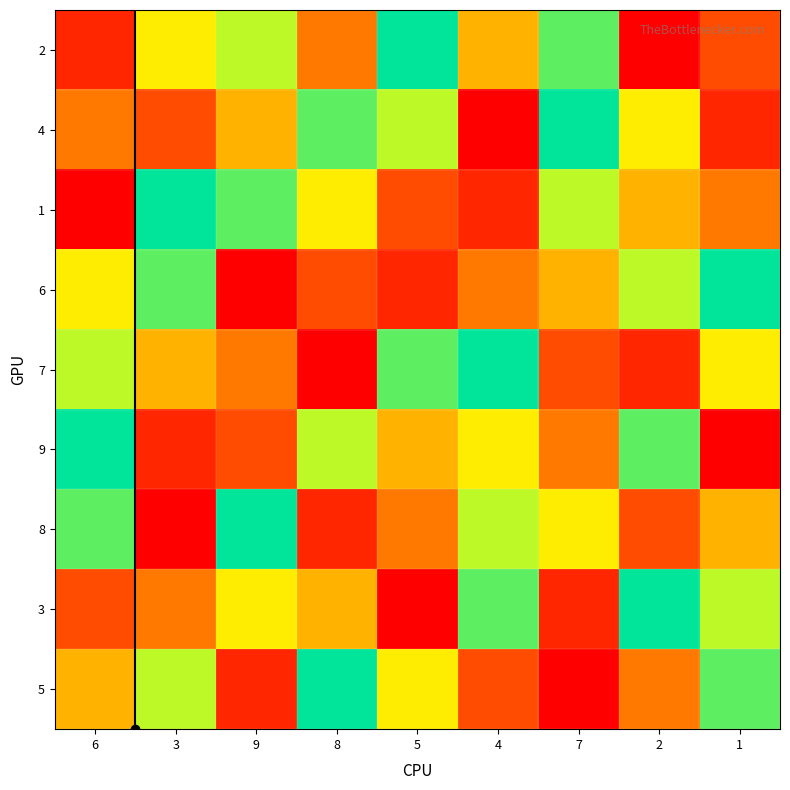

Which has a higher value, 4 or 2?

4